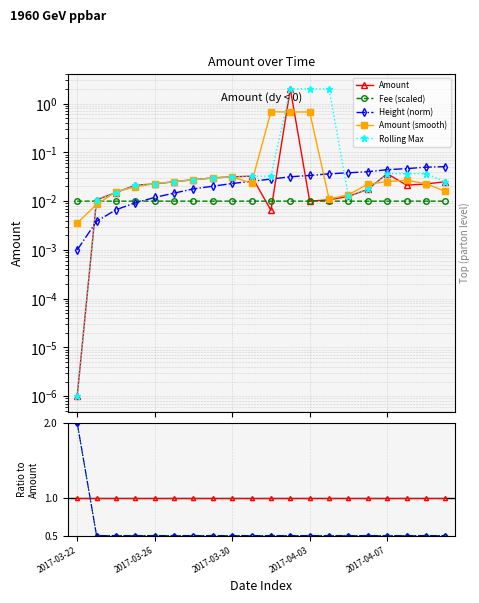

Reading left to right, list all the values displayed in this chart.

Amount: 0.0	0.0	0.0	0.0	0.0	0.0	0.0	0.0	0.0	0.0	0.0	2.0	0.0	0.0	0.0	0.0	0.0	0.0	0.0	0.0
Fee: 0.0	0.0	0.0	0.0	0.0	0.0	0.0	0.0	0.0	0.0	0.0	0.0	0.0	0.0	0.0	0.0	0.0	0.0	0.0	0.0
Height: 0.0	0.0	0.0	0.0	0.0	0.0	0.0	0.0	0.0	0.0	0.0	0.0	0.0	0.0	0.0	0.0	0.0	0.0	0.0	0.1